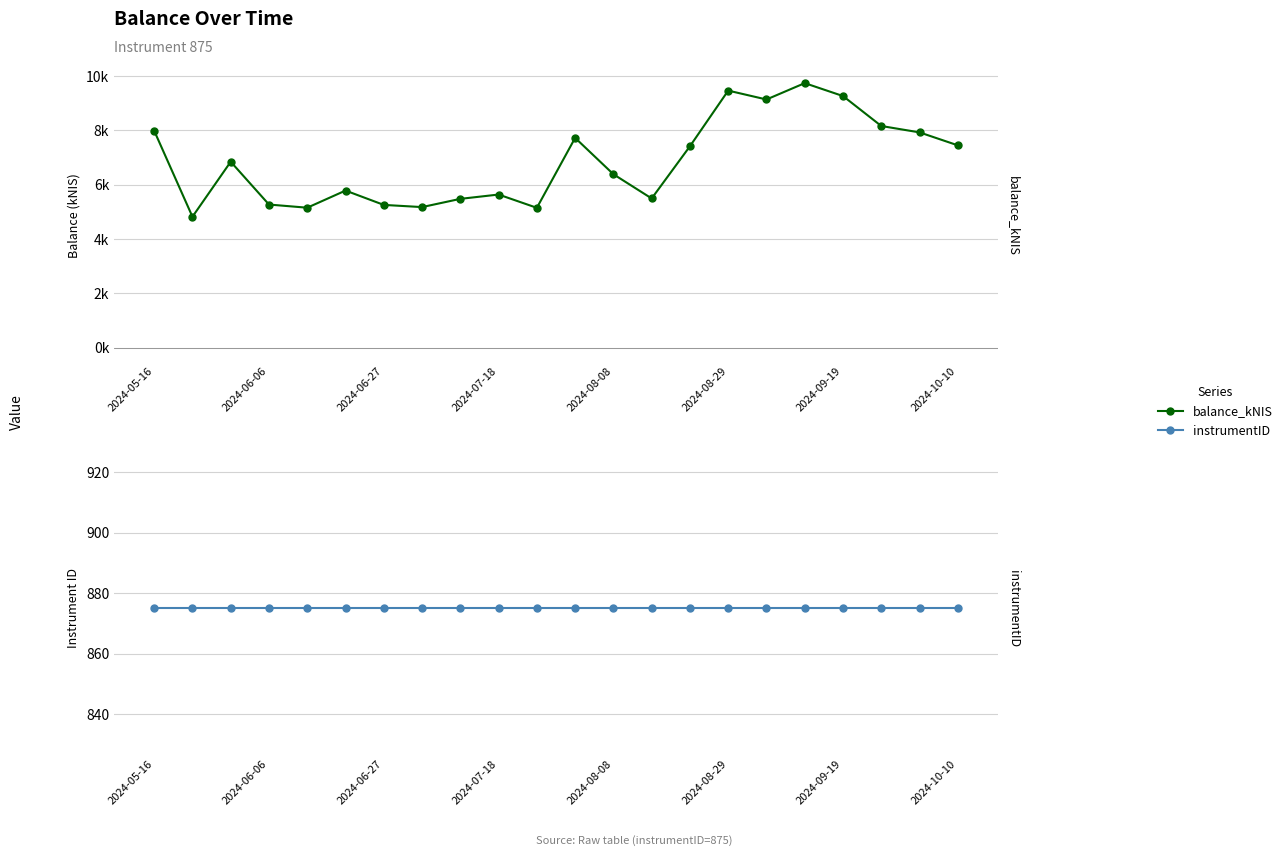

Is this an area chart (filled region under the line)?

No